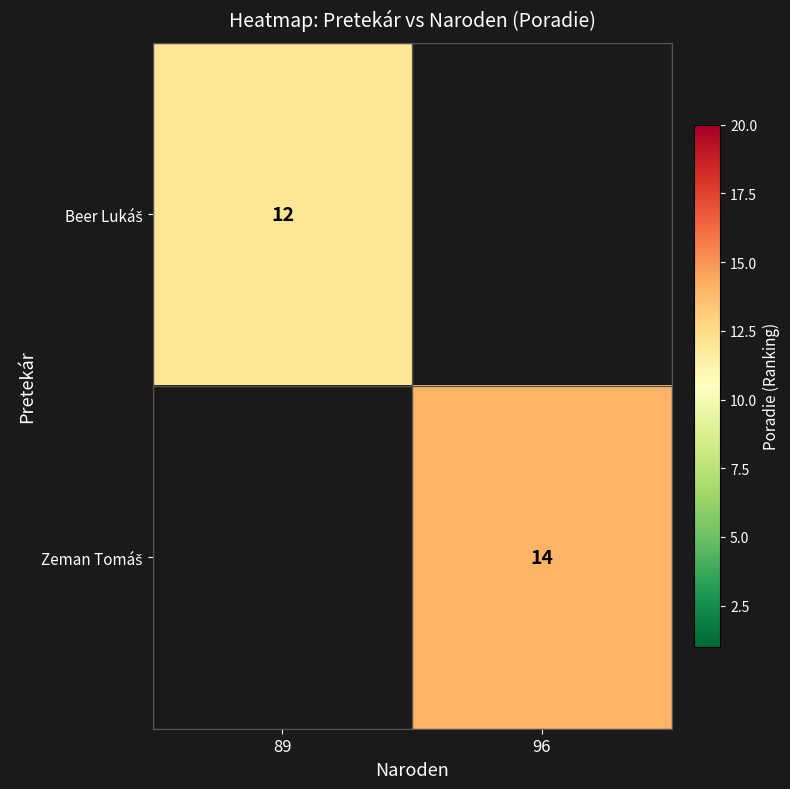

How many values in Zeman Tomáš are above zero?

1